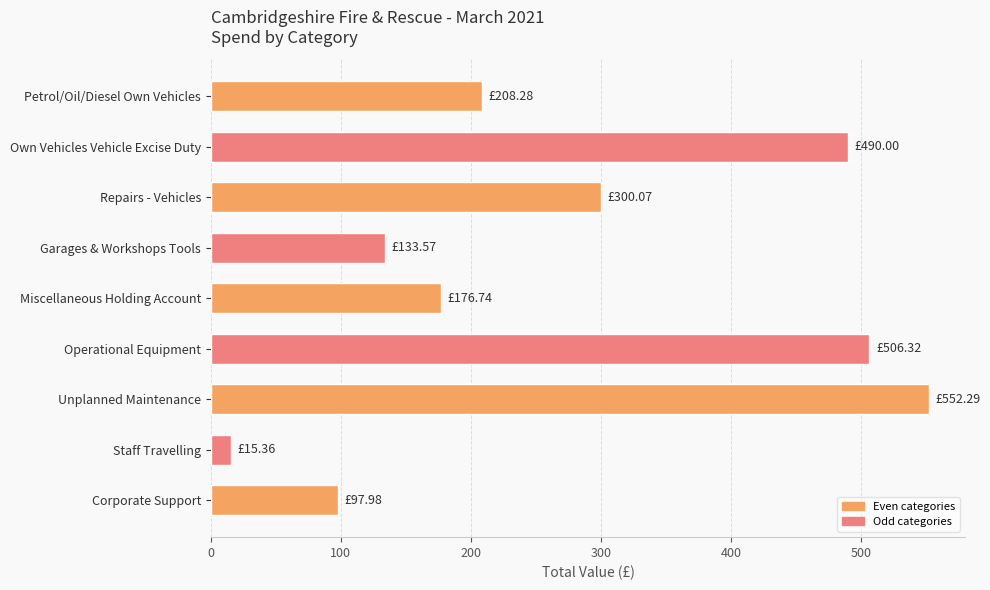

Where is the data nearest to the value 283?

Repairs - Vehicles